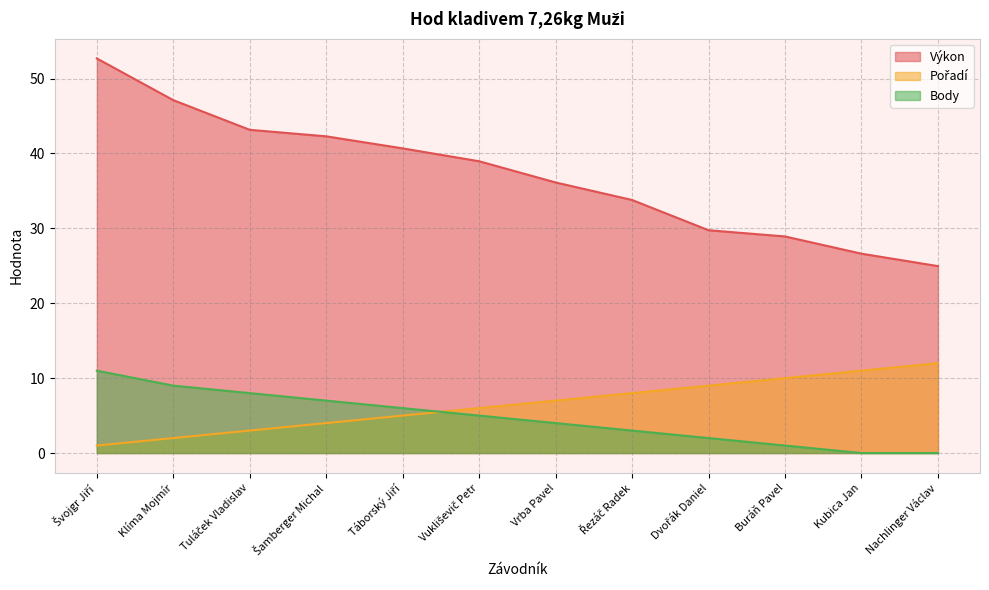

What is the total value across all series at Švojgr Jiří?

64.7